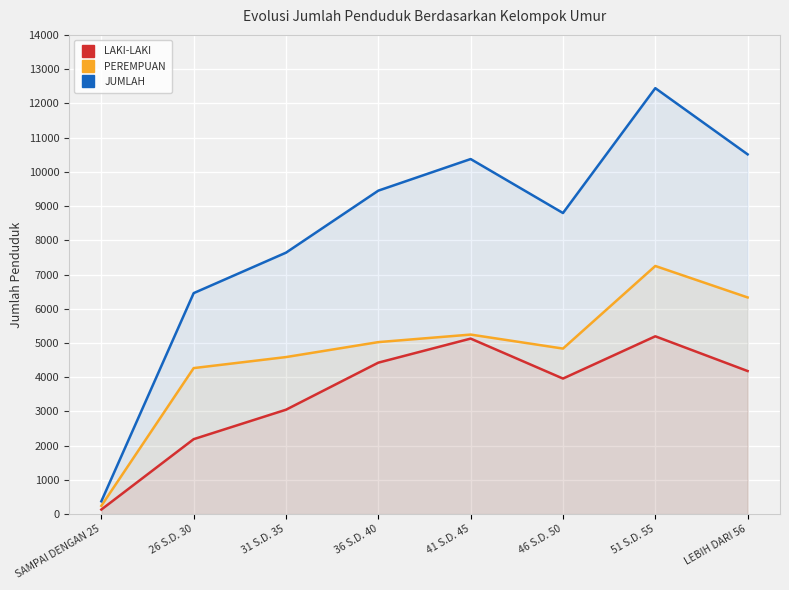

How many lines are shown in the chart?

3